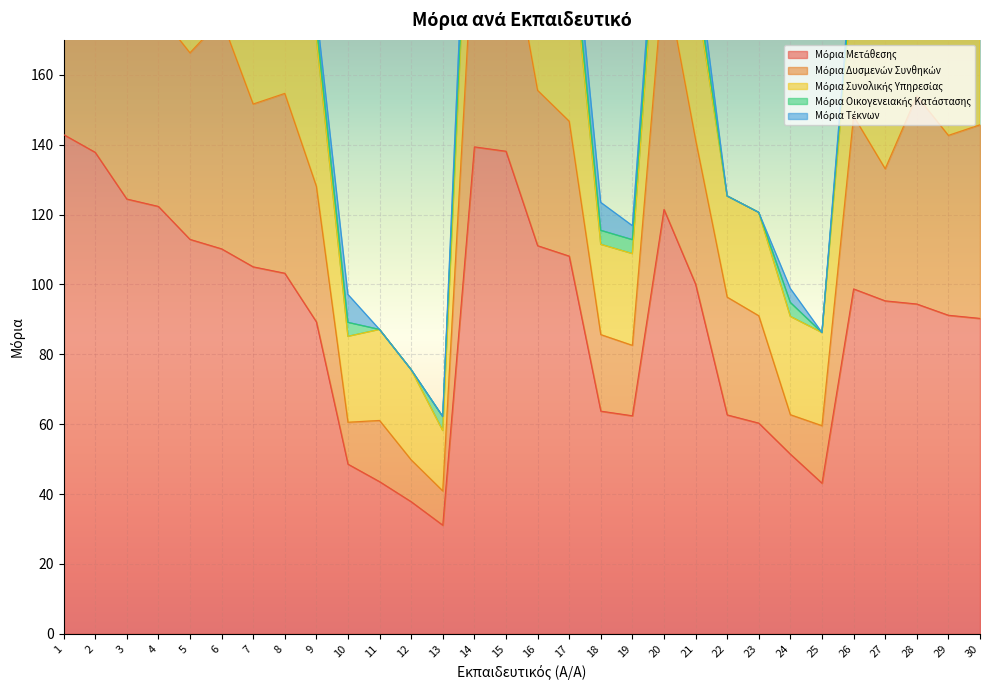

What is the value of the Μόρια Δυσμενών Συνθηκών point at the 9th from the left?

38.8